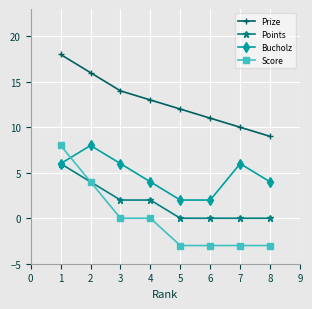

True or false: Prize and Bucholz cross at least once.

False